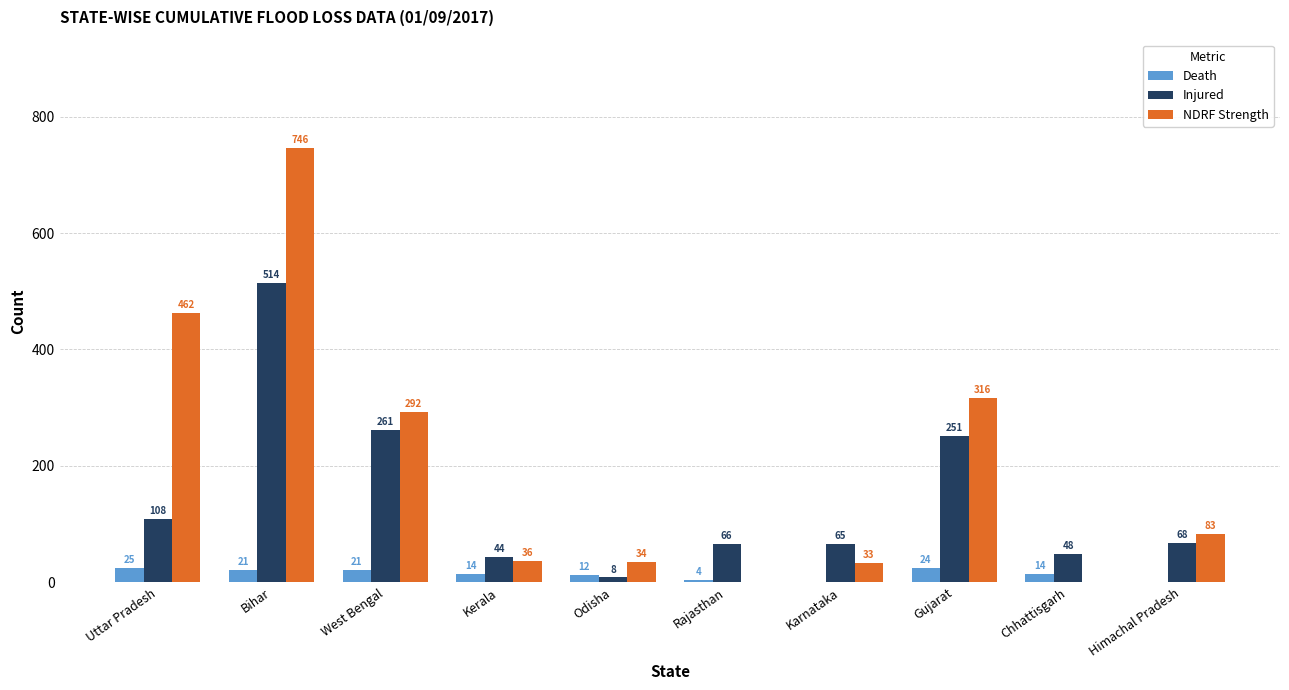

What is the sum of the Death values at West Bengal and Kerala?

35